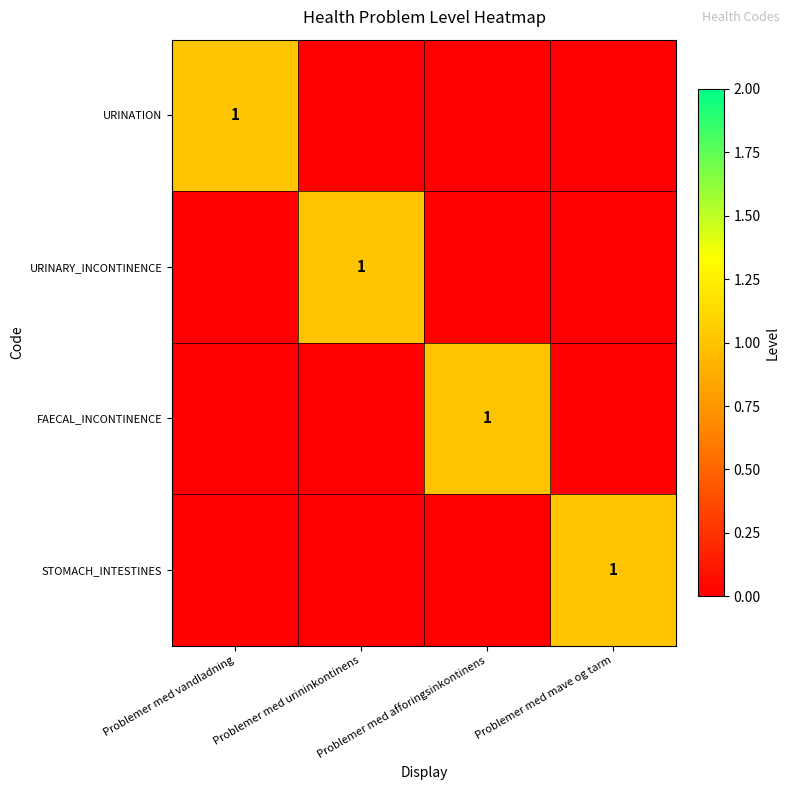

What is the sum of all STOMACH_INTESTINES values?

1